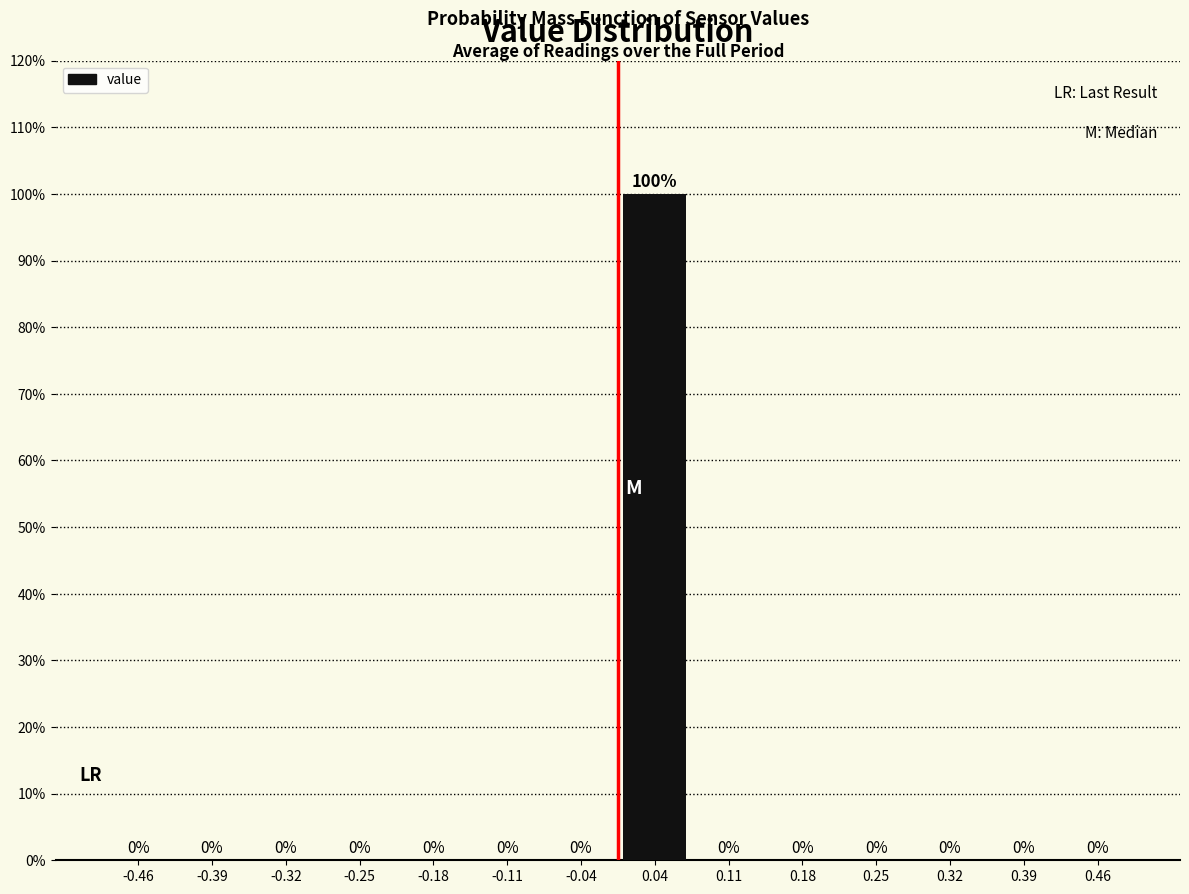

What is the height of the bar covering 0.00 to 0.07 on the x-axis? The bar edges are not printed on the chart, so give them approximately, as read against the axis.

100